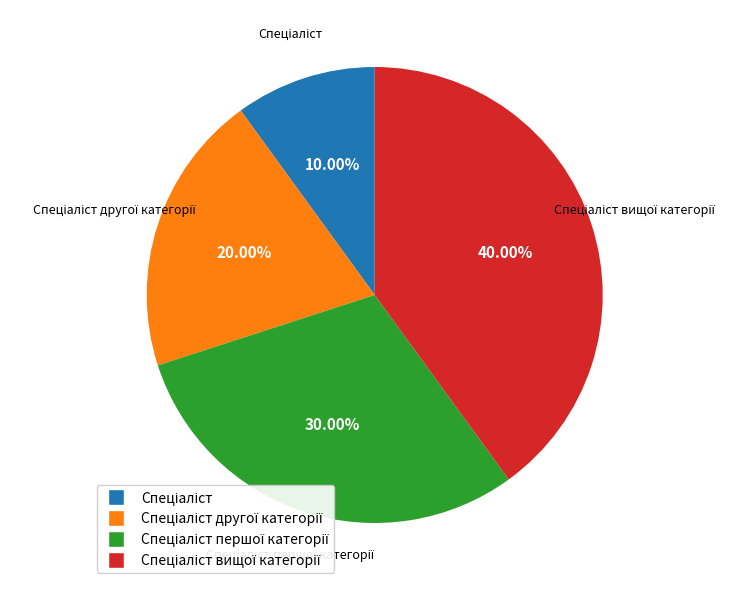

Is there a majority slice in this chart?

No